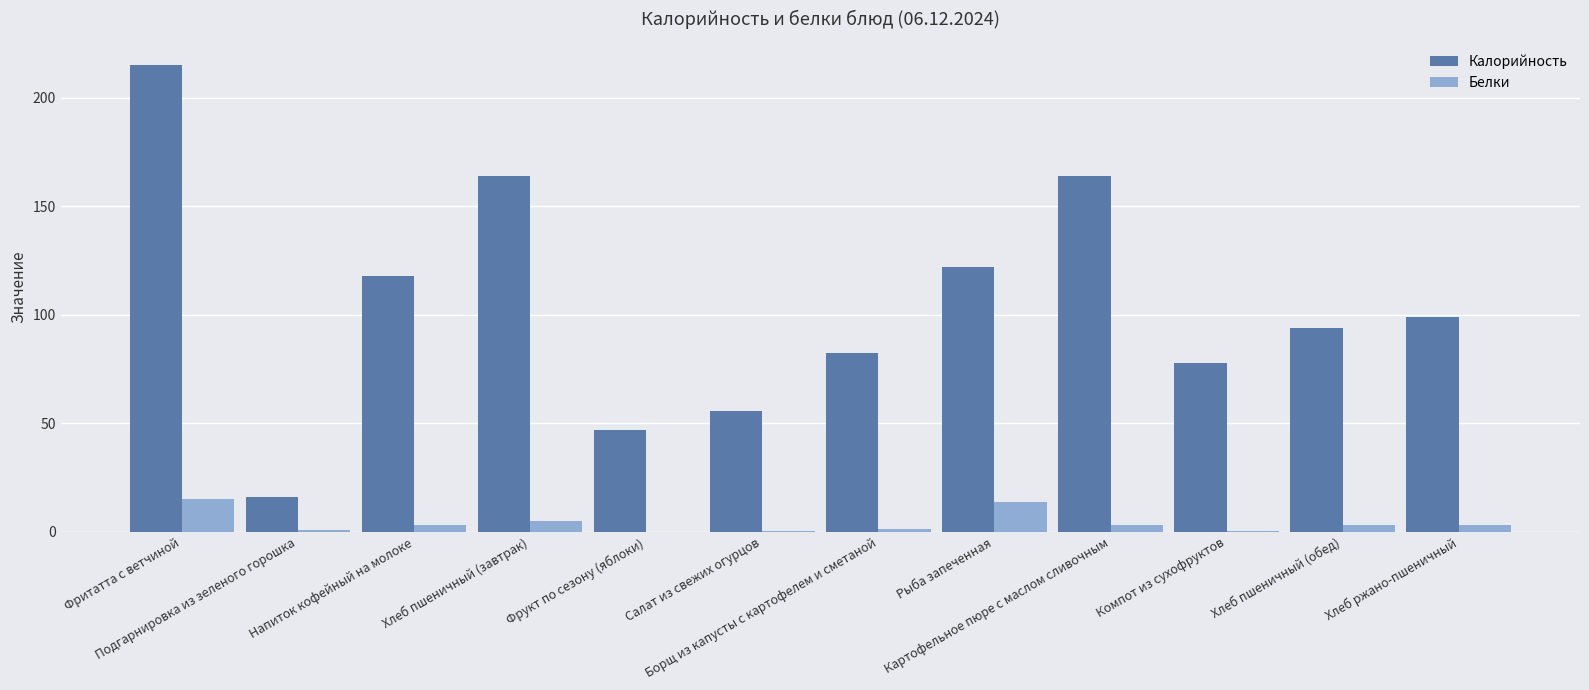

What are all the series names shown in the legend?

Калорийность, Белки